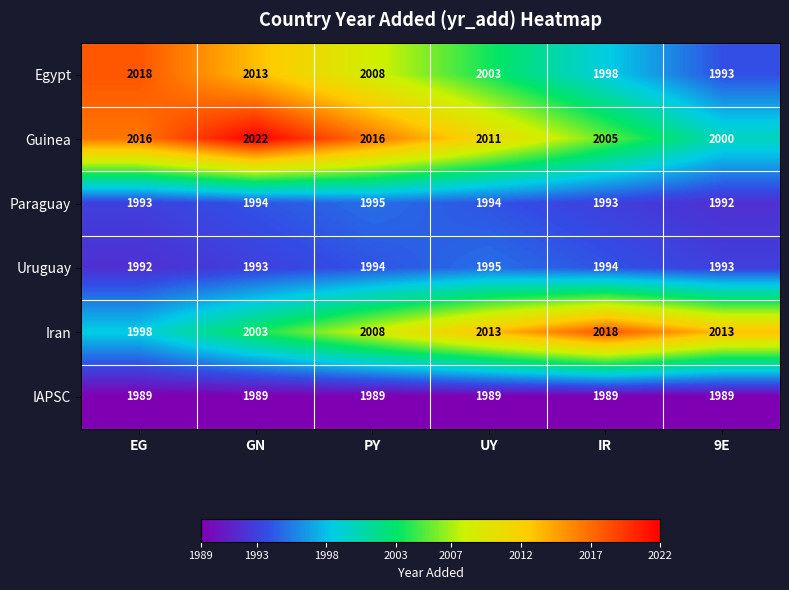

What is the sum of the Iran values at GN and 9E?

4016